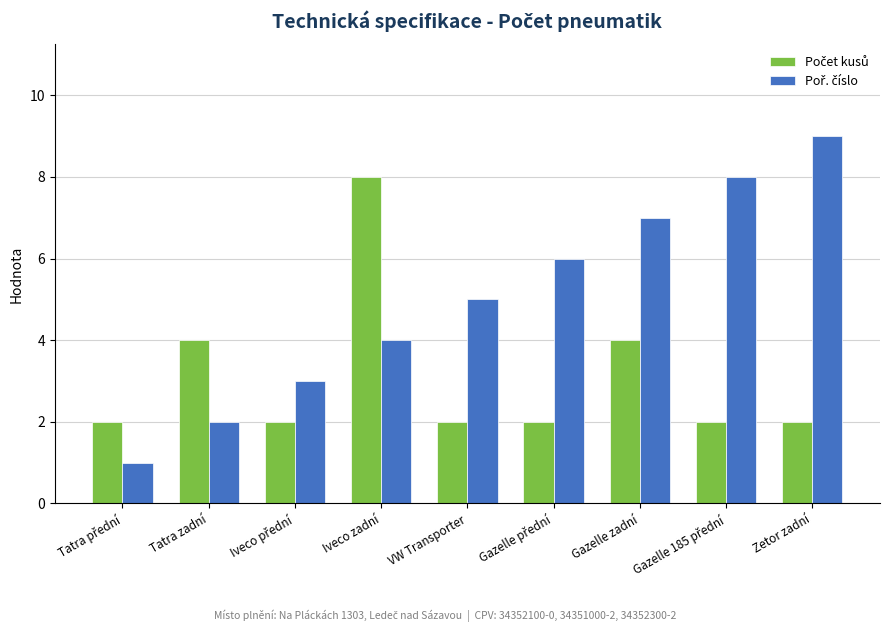

At which category does the chart reach its peak across all series?

Zetor zadní